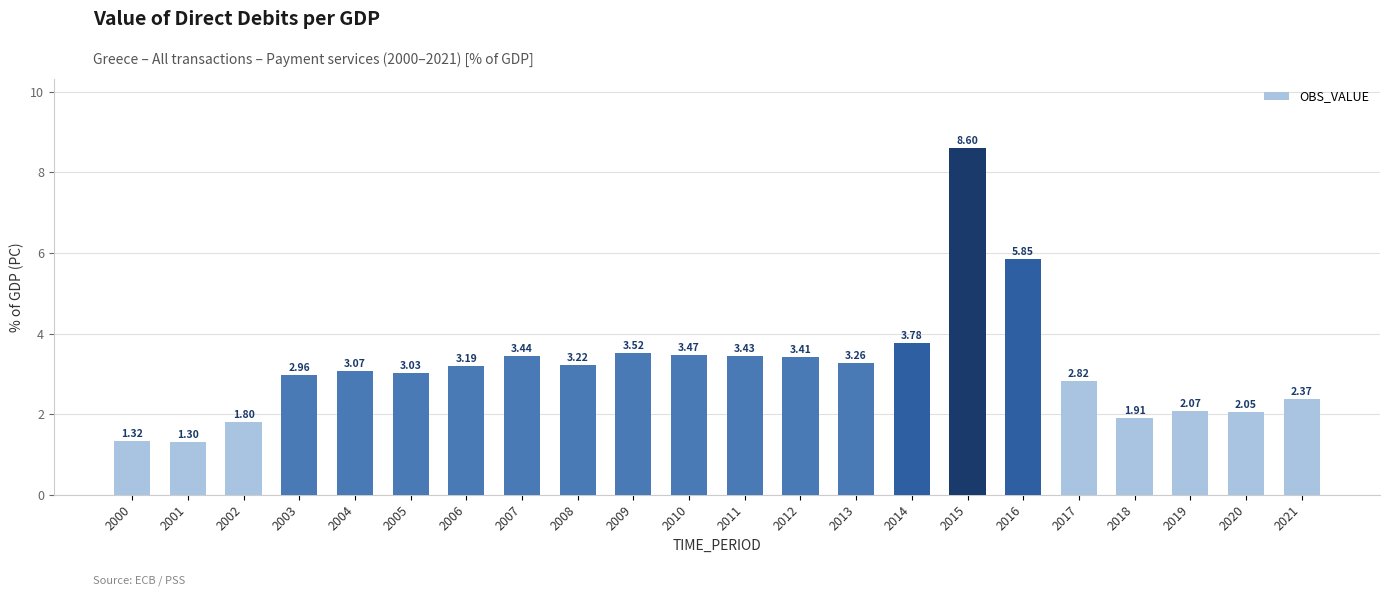

Rank the categories by value from highest to lowest.

2015, 2016, 2014, 2009, 2010, 2007, 2011, 2012, 2013, 2008, 2006, 2004, 2005, 2003, 2017, 2021, 2019, 2020, 2018, 2002, 2000, 2001